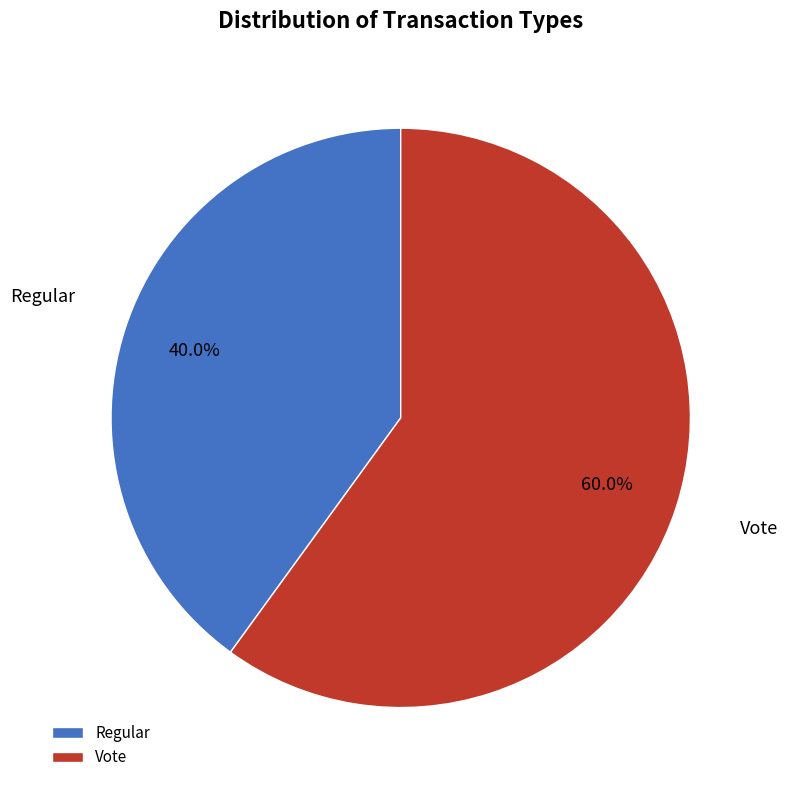

How much of the chart is everything except Vote?

40.0%